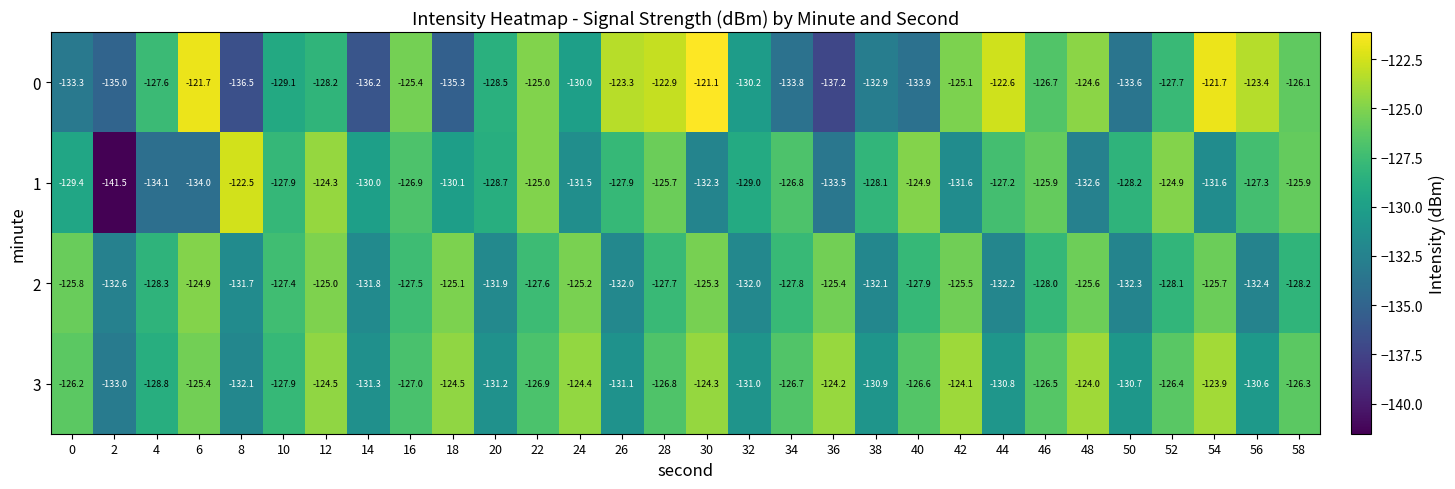

How many data points does each series have?

30